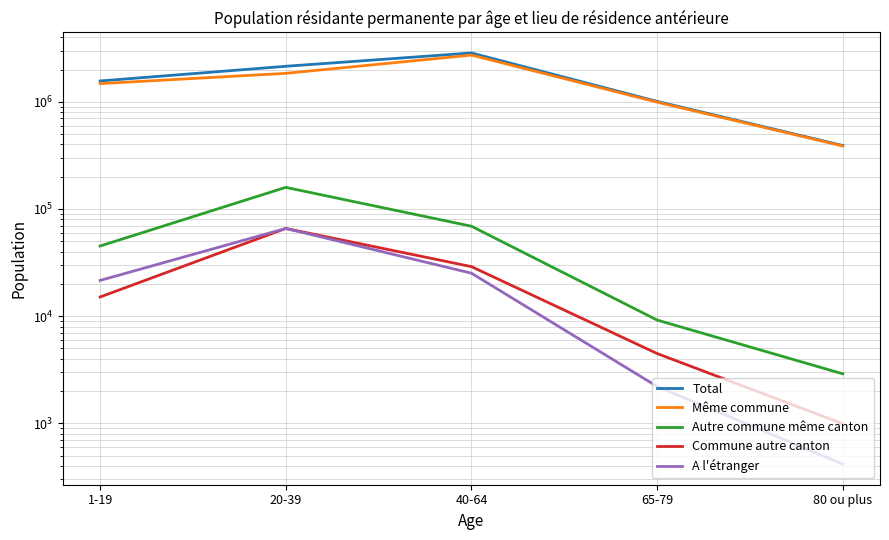

What is the average value of the A l'étranger series?

23021